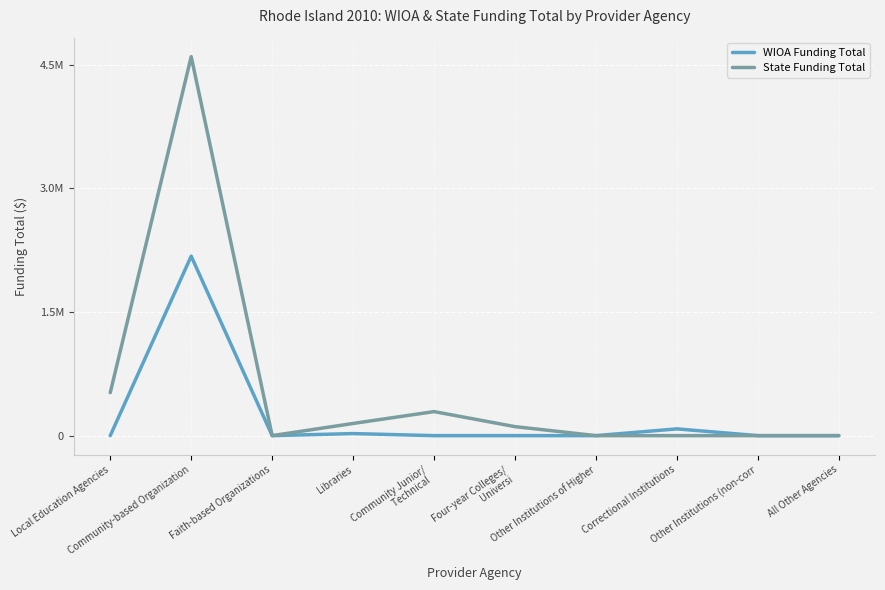

True or false: State Funding Total has a value of 1502610 at Other Institutions of Higher.

False